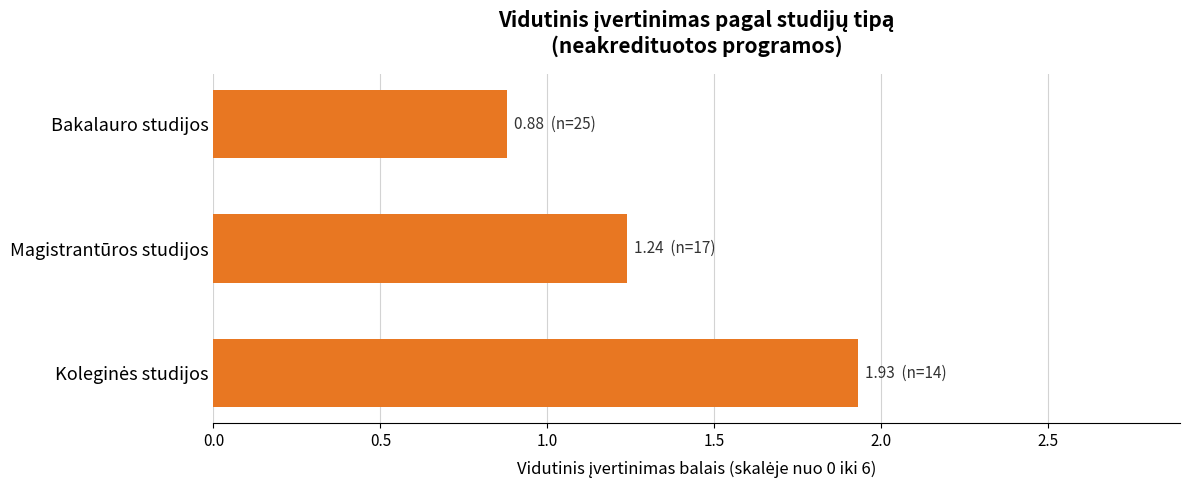

How many distinct data groups are displayed?

1